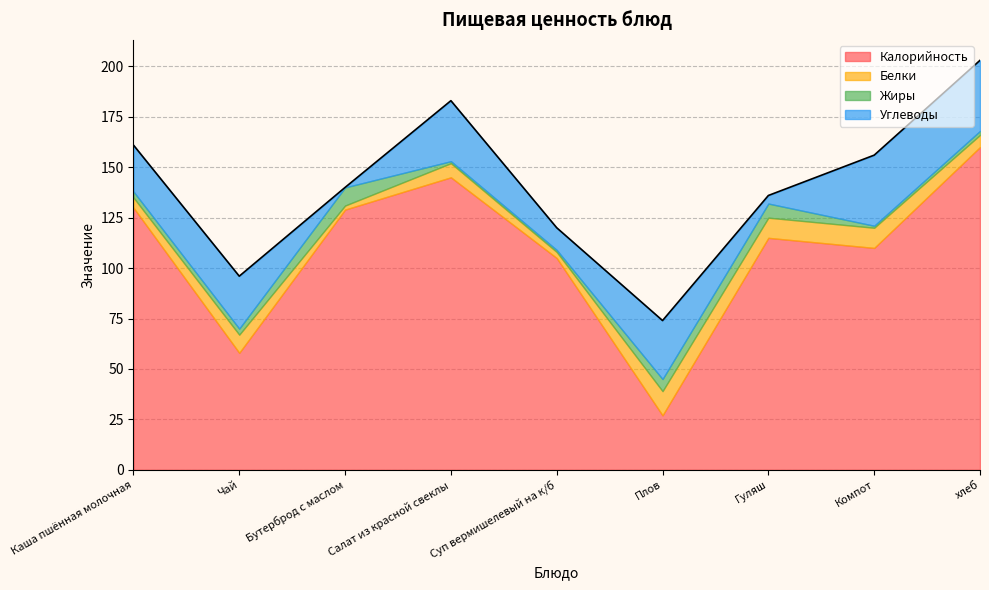

At which category is the sum across all series the highest?

хлеб